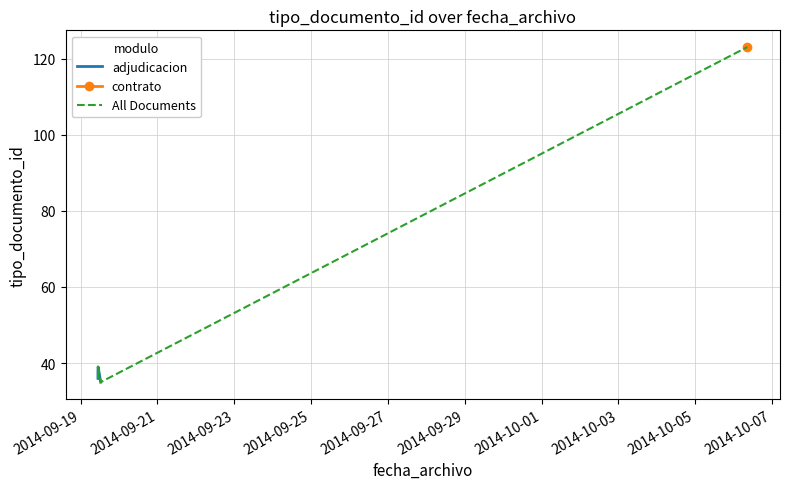

Rank the categories by value from highest to lowest.

2014-10-06 08:33:29, 2014-09-19 10:59:13, 2014-09-19 10:54:25, 2014-09-19 10:54:25, 2014-09-19 10:54:25, 2014-09-19 12:35:48